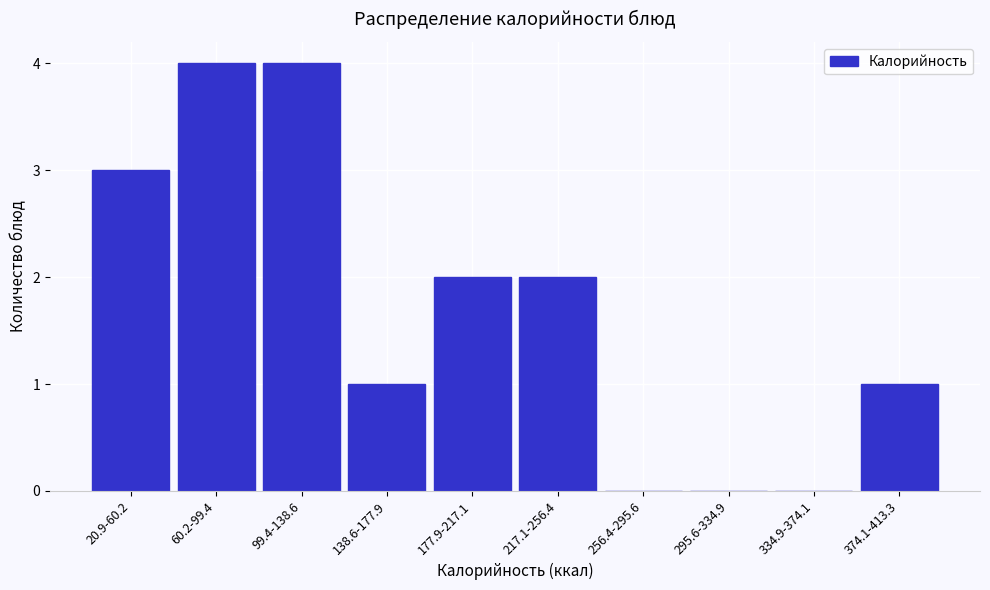

Reading right to left, what are all the values shown in this chart?

374.1-413.3=1	334.9-374.1=0	295.6-334.9=0	256.4-295.6=0	217.1-256.4=2	177.9-217.1=2	138.6-177.9=1	99.4-138.6=4	60.2-99.4=4	20.9-60.2=3